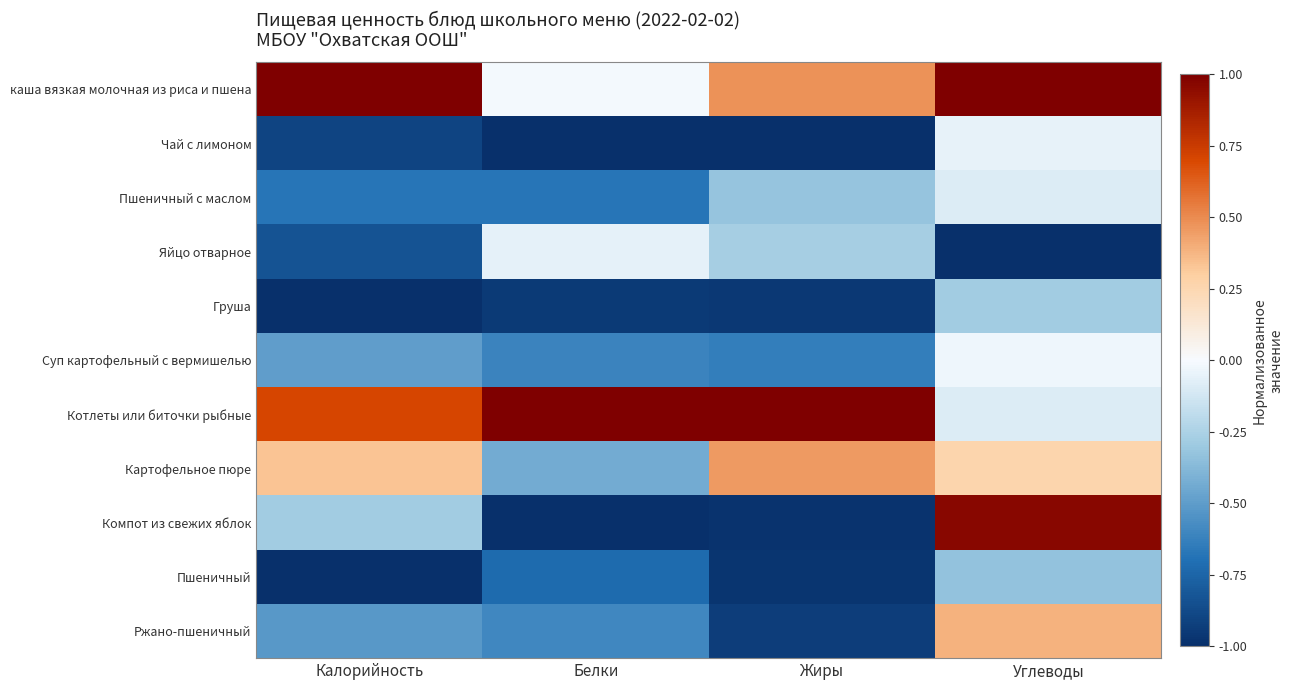

Reading left to right, what are all the values shown in this chart?

каша вязкая молочная из риса и пшена: Калорийность=1.0	Белки=-0.0	Жиры=0.5	Углеводы=1.0
Чай с лимоном: Калорийность=-0.9	Белки=-1.0	Жиры=-1.0	Углеводы=-0.0
Пшеничный с маслом: Калорийность=-0.7	Белки=-0.7	Жиры=-0.3	Углеводы=-0.1
Яйцо отварное: Калорийность=-0.8	Белки=-0.1	Жиры=-0.3	Углеводы=-1.0
Груша: Калорийность=-1.0	Белки=-0.9	Жиры=-1.0	Углеводы=-0.3
Суп картофельный с вермишелью: Калорийность=-0.5	Белки=-0.6	Жиры=-0.6	Углеводы=-0.0
Котлеты или биточки рыбные: Калорийность=0.7	Белки=1.0	Жиры=1.0	Углеводы=-0.1
Картофельное пюре: Калорийность=0.3	Белки=-0.4	Жиры=0.5	Углеводы=0.3
Компот из свежих яблок: Калорийность=-0.3	Белки=-1.0	Жиры=-1.0	Углеводы=1.0
Пшеничный: Калорийность=-1.0	Белки=-0.7	Жиры=-1.0	Углеводы=-0.3
Ржано-пшеничный: Калорийность=-0.5	Белки=-0.6	Жиры=-0.9	Углеводы=0.4